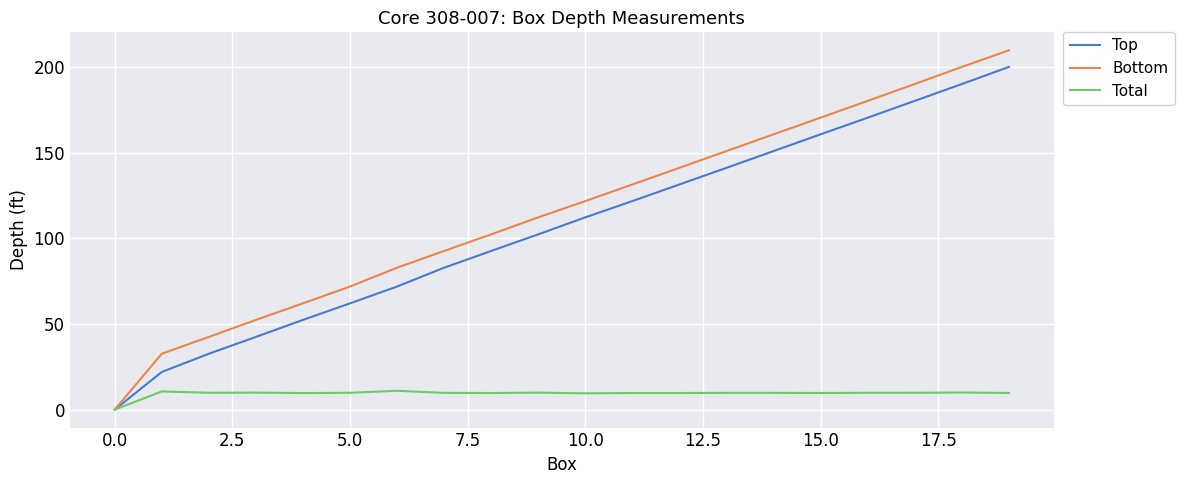

List the series in order of their peak value, highest first.

Bottom, Top, Total